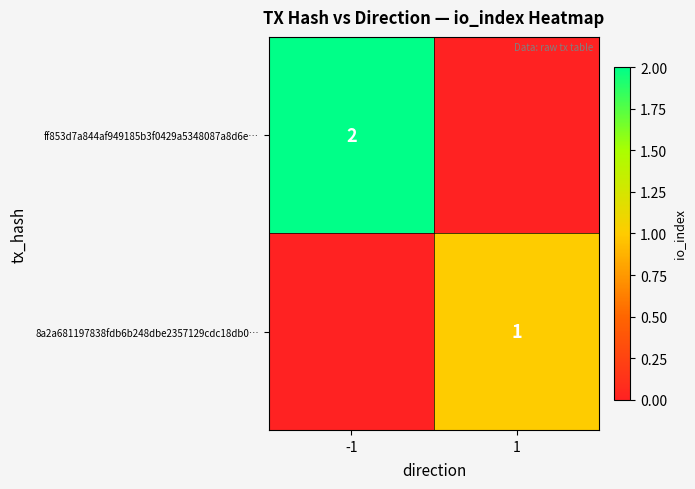

At how many categories does at least one series exceed 0?

2